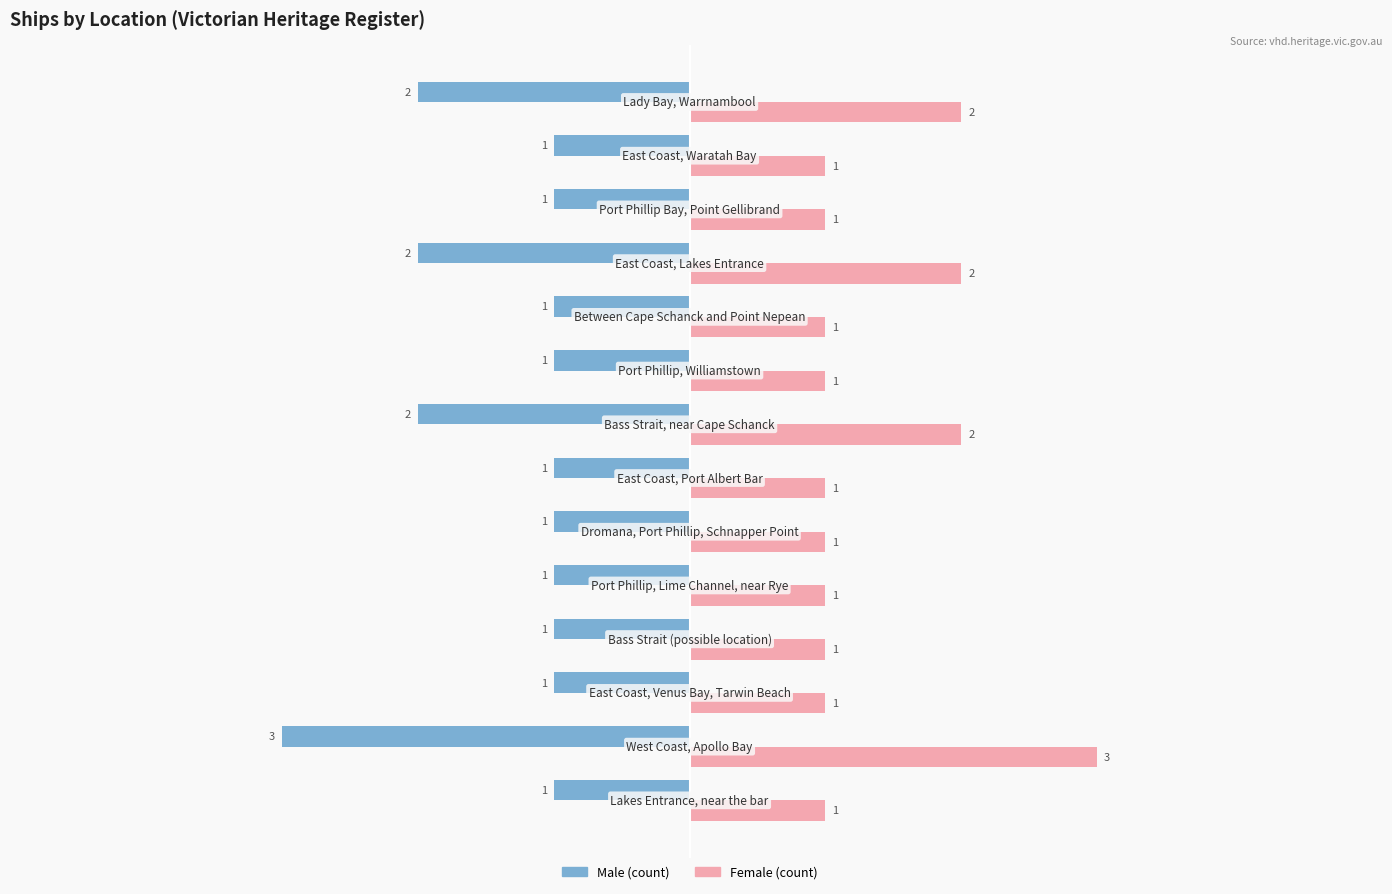

What is the maximum value shown in the chart?

3